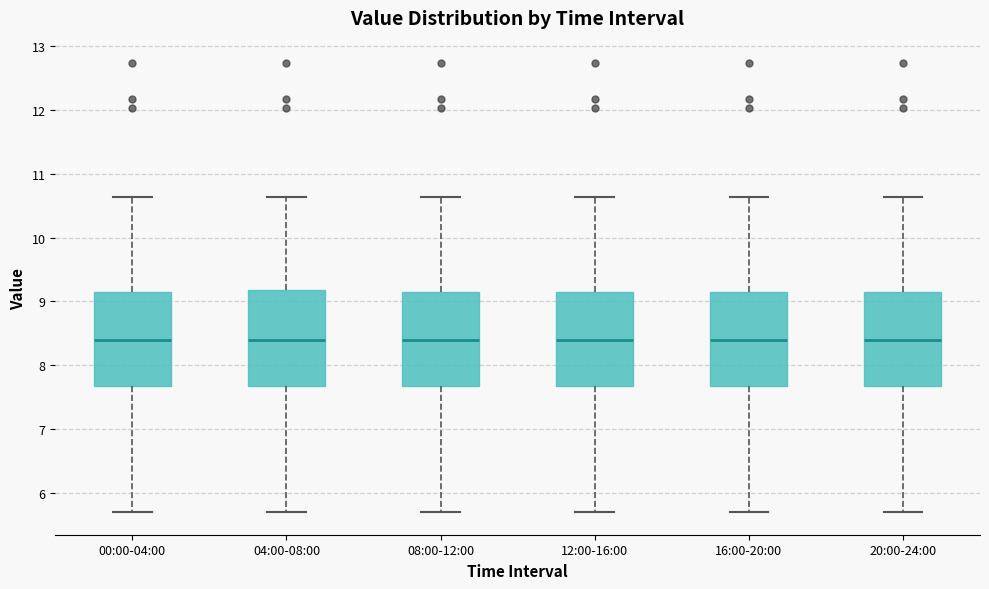

Reading left to right, read every box against the y-axis: the position of its median line, the range the box covers, and the ends of its whiskers. The values are not printed on the chart, so give them approximately, as read against the axis.

00:00-04:00: median 8.4, box 7.7 to 9.1, whiskers 5.7 to 10.6
04:00-08:00: median 8.4, box 7.7 to 9.2, whiskers 5.7 to 10.6
08:00-12:00: median 8.4, box 7.7 to 9.1, whiskers 5.7 to 10.6
12:00-16:00: median 8.4, box 7.7 to 9.1, whiskers 5.7 to 10.6
16:00-20:00: median 8.4, box 7.7 to 9.1, whiskers 5.7 to 10.6
20:00-24:00: median 8.4, box 7.7 to 9.1, whiskers 5.7 to 10.6